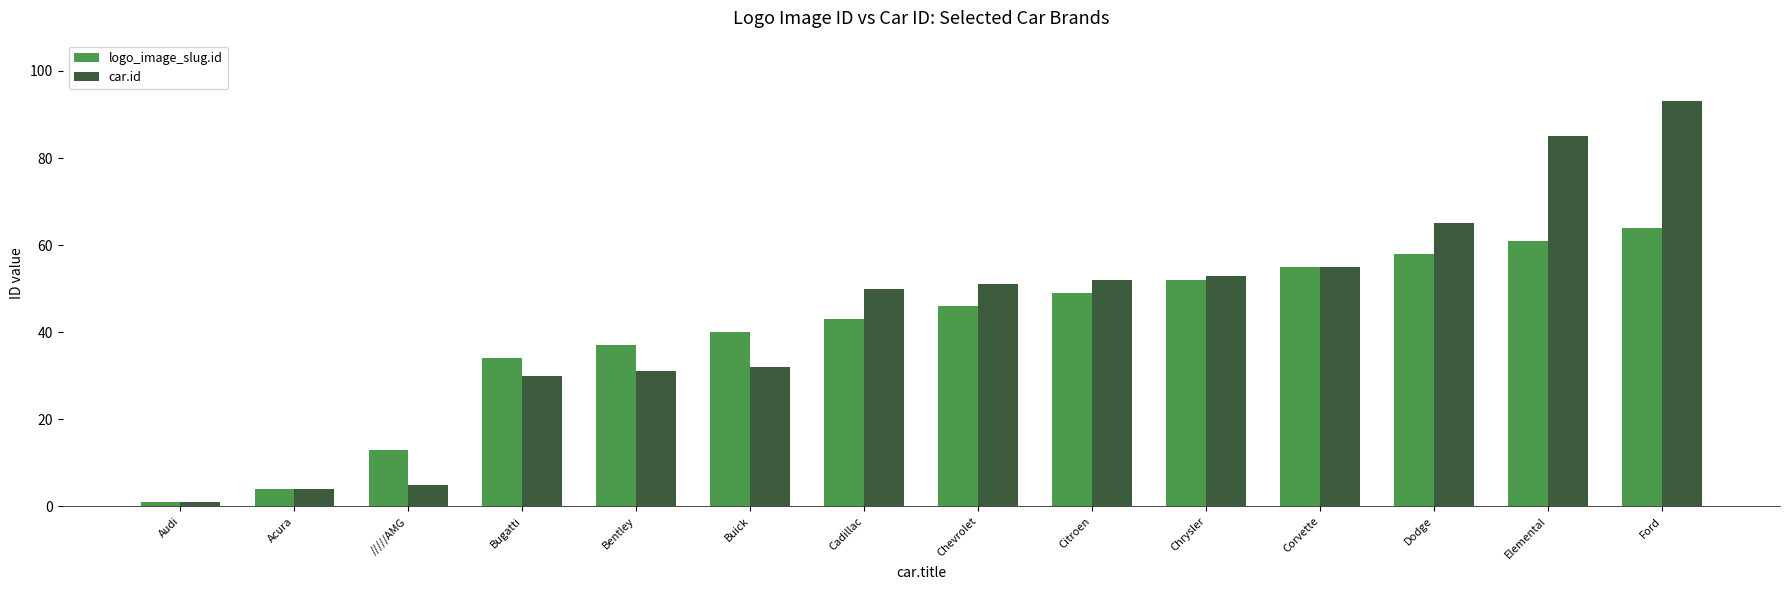

What is the label of the 4th bar from the right?

Corvette